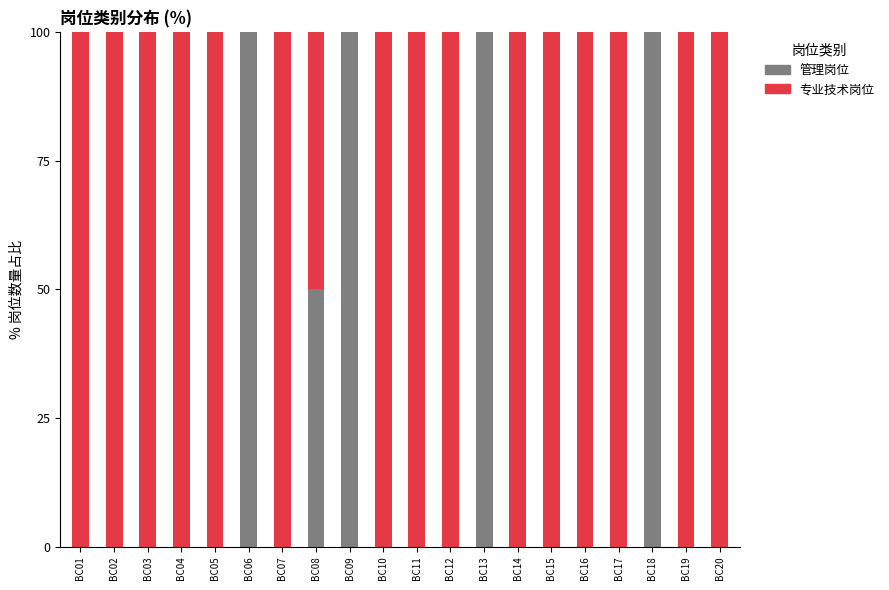

The 管理岗位 series shows 0 at BC14. True or false?

True